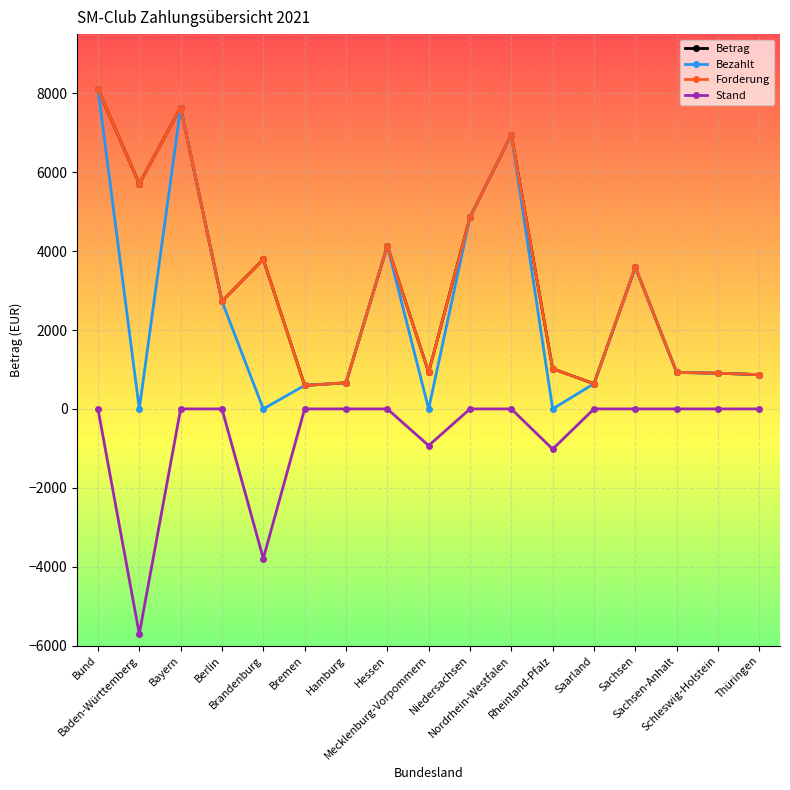

Does the chart have visible grid lines?

Yes